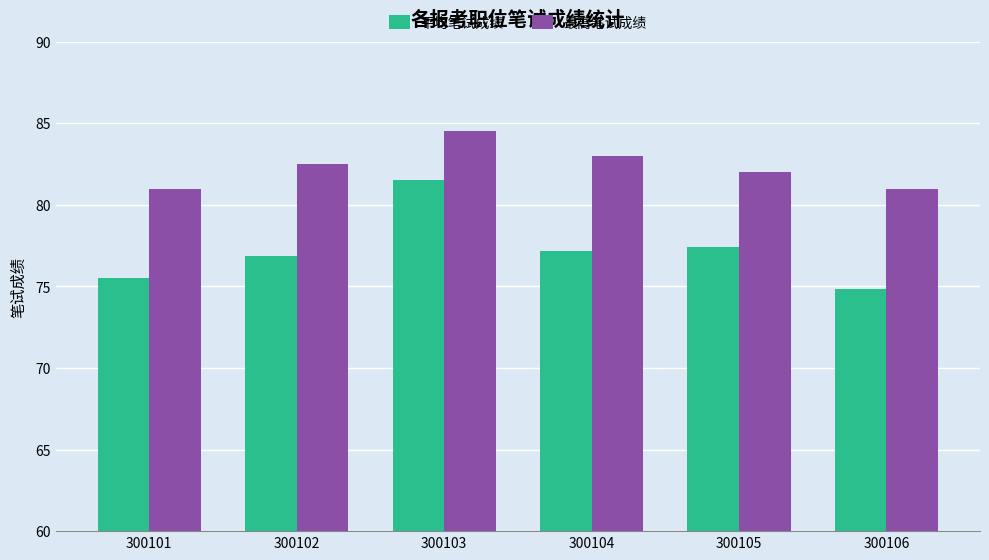

What is the difference between the 最高笔试成绩 values at 300102 and 300103?

2.0